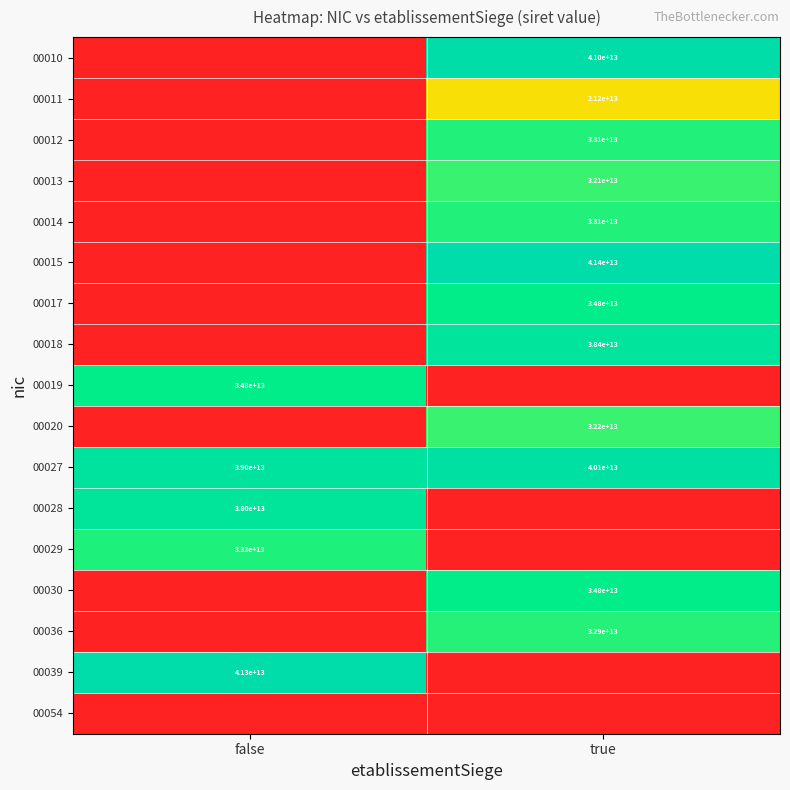

Is it true that 00029 equals 49176576327144 at false?

False